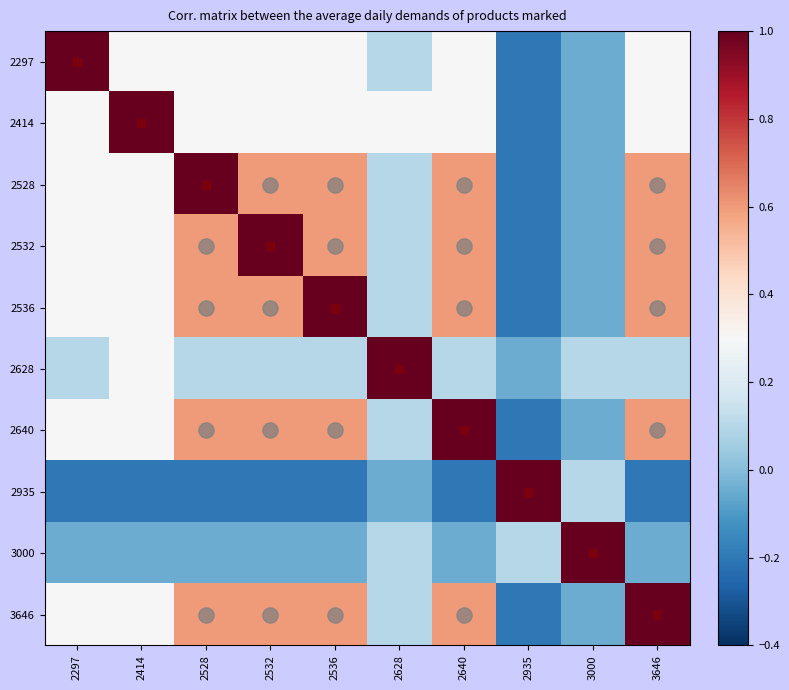

Between 3000 and 2532, which is larger?

2532